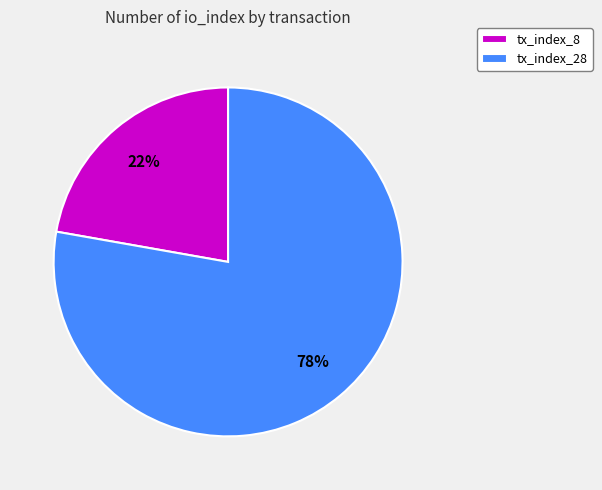

Rank the categories by value from lowest to highest.

tx_index_8, tx_index_28